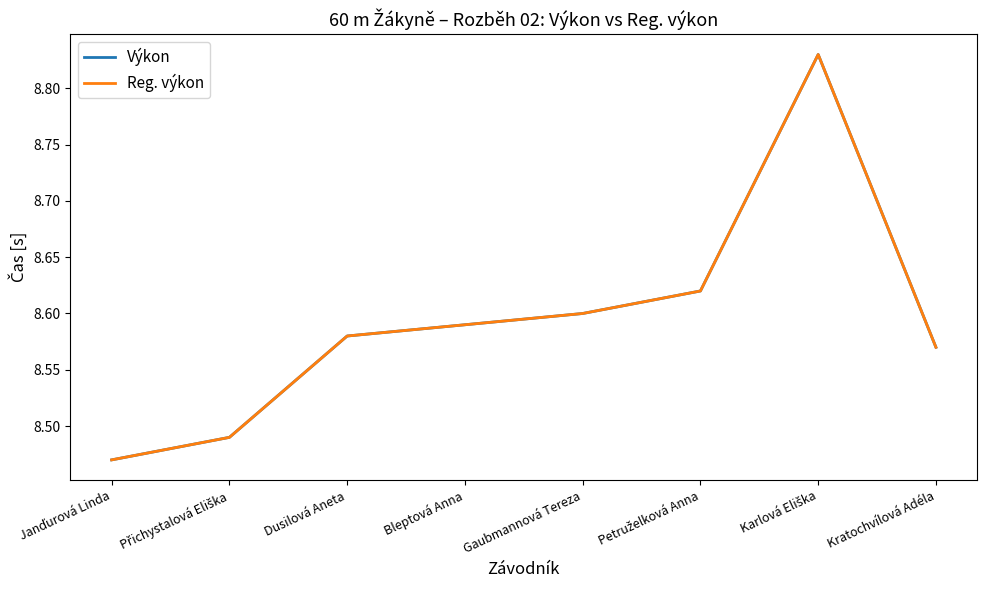

Is this an area chart (filled region under the line)?

No